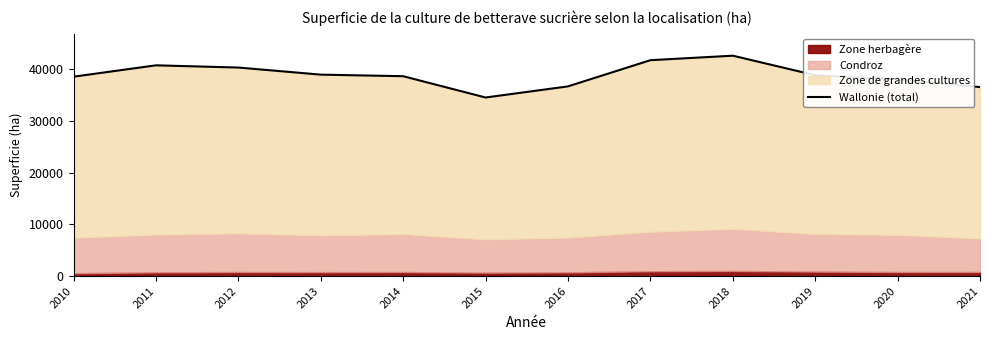

What is the sum of all values?

466182